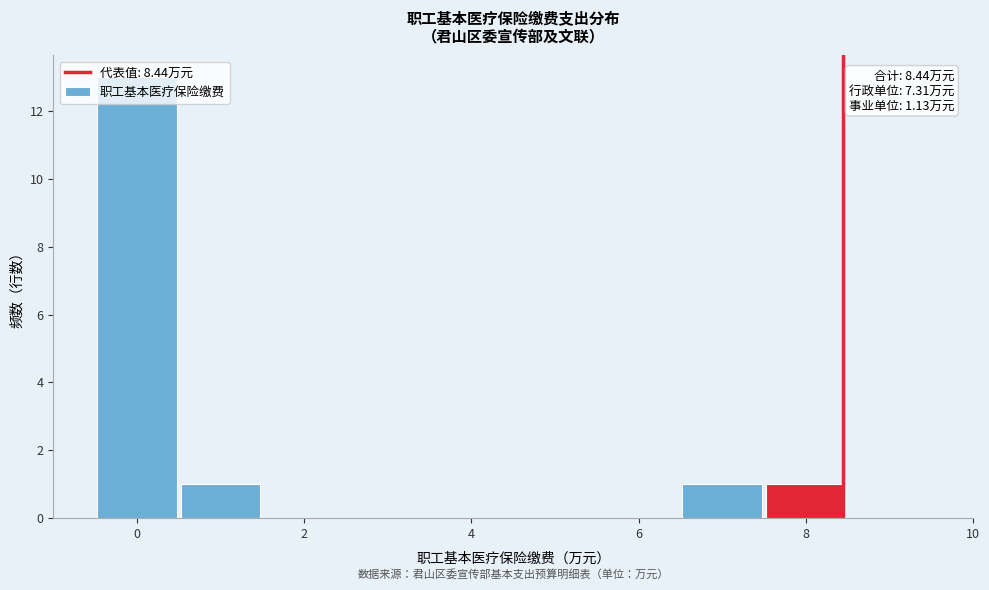

Over which range of the x-axis is the bar tallest?

-0.5 to 0.5